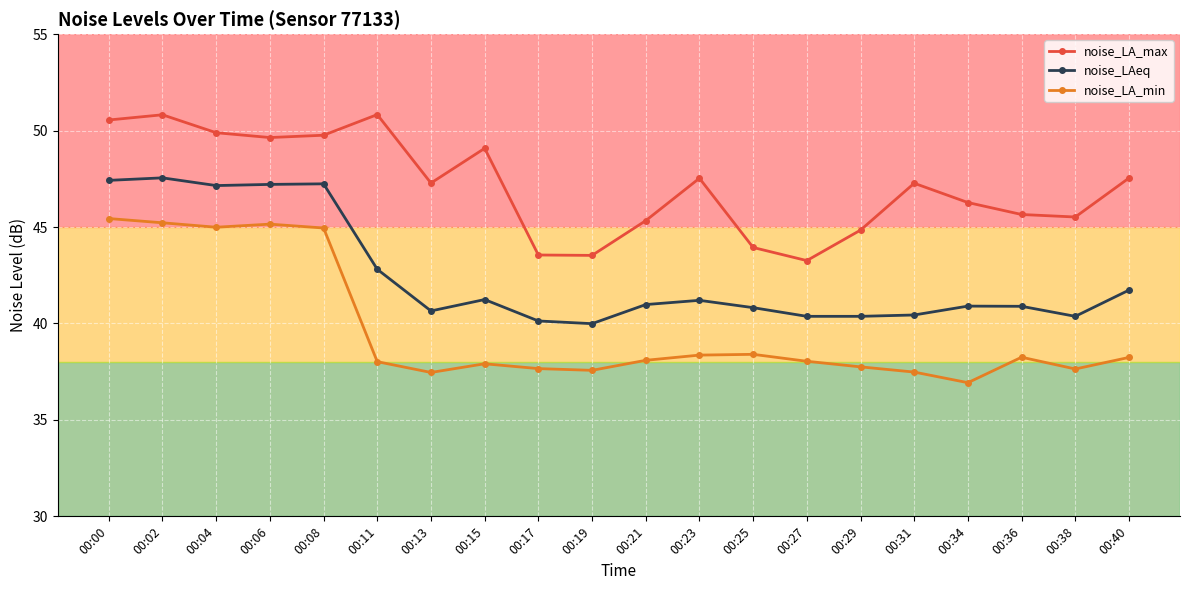

What are all the series names shown in the legend?

noise_LA_max, noise_LAeq, noise_LA_min